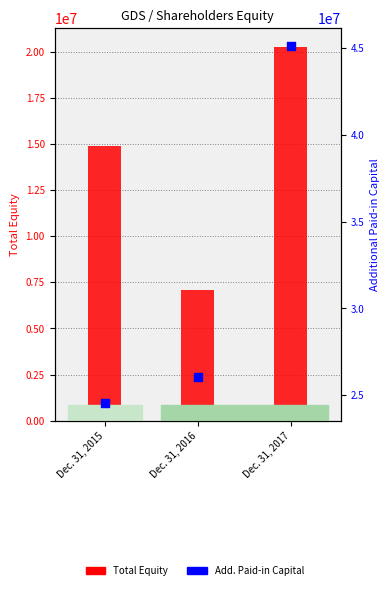

Which series contains the highest Y value?

Add. Paid-in Capital